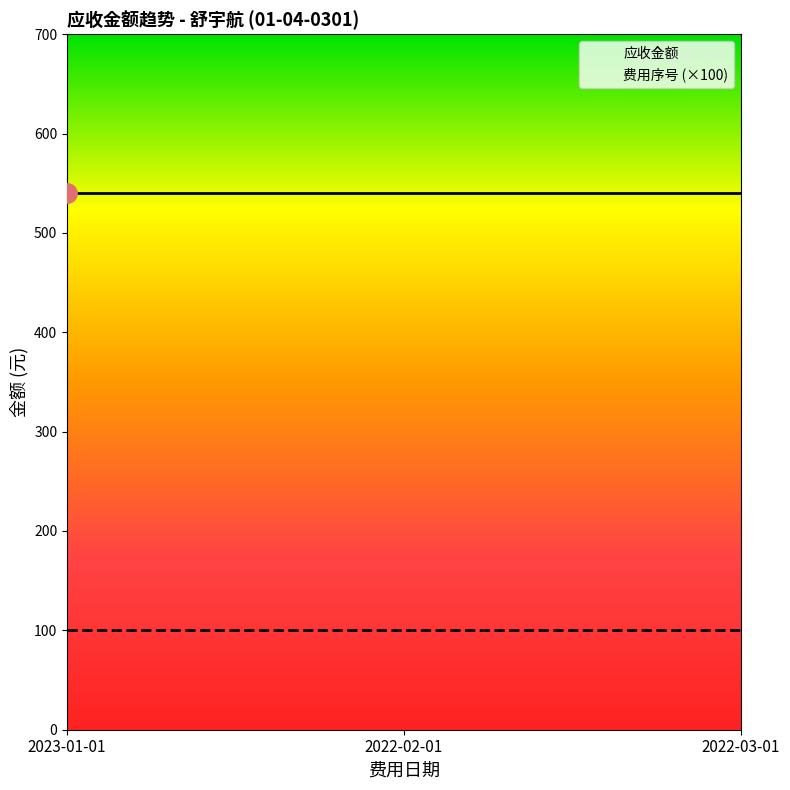

Which label corresponds to the smallest value in the chart?

2023-01-01